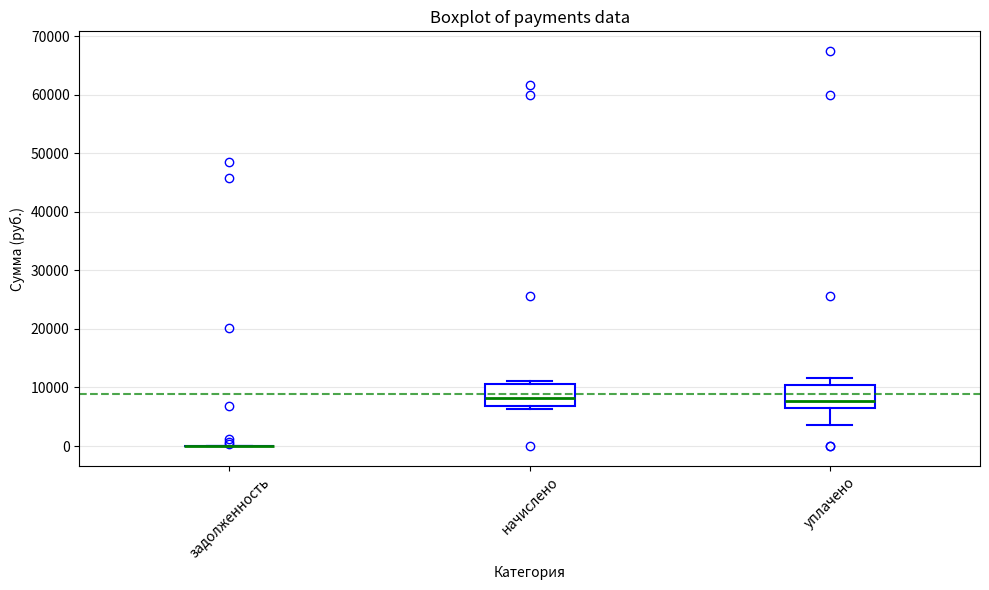

Reading left to right, transcribe this box plot: for each box, give where its median line is, the range the box spans, and where its two whiskers end, as read against the y-axis. The values are not printed on the chart, so give them approximately, as read against the axis.

задолженность: box collapsed to a line at 0, whiskers 0 to 0
начислено: median 8000, box 7000 to 11000, whiskers 6000 to 11000 (just above the box's upper edge)
уплачено: median 8000, box 6000 to 10000, whiskers 4000 to 12000